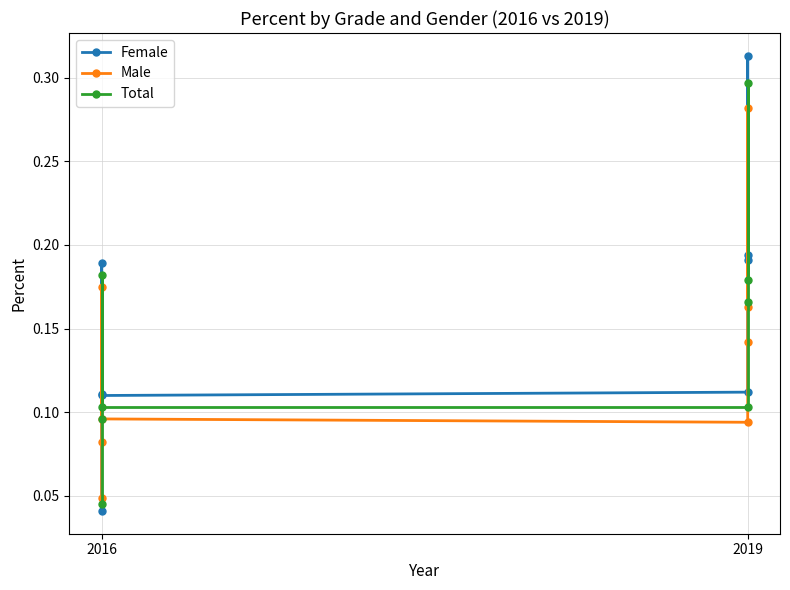

How many series are shown in this chart?

3